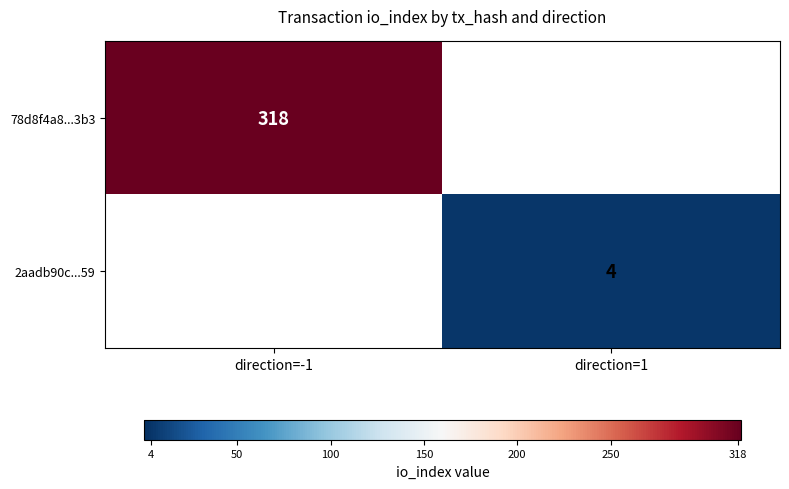

The 78d8f4a8...3b3 series shows 135 at direction=-1. True or false?

False